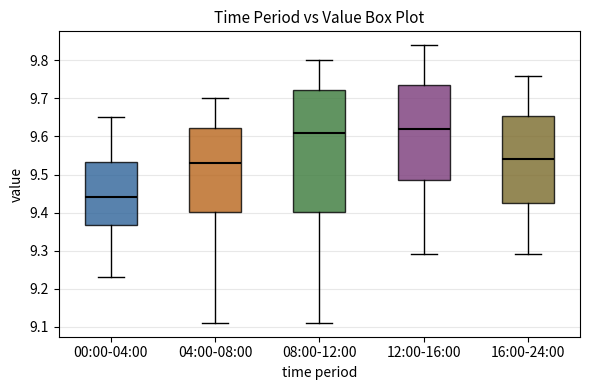

Reading left to right, read every box against the y-axis: the position of its median line, the range the box covers, and the ends of its whiskers. The values are not printed on the chart, so give them approximately, as read against the axis.

00:00-04:00: median 9.44, box 9.37 to 9.53, whiskers 9.23 to 9.65
04:00-08:00: median 9.53, box 9.40 to 9.62, whiskers 9.11 to 9.70
08:00-12:00: median 9.61, box 9.40 to 9.72, whiskers 9.11 to 9.80
12:00-16:00: median 9.62, box 9.49 to 9.74, whiskers 9.29 to 9.84
16:00-24:00: median 9.54, box 9.43 to 9.66, whiskers 9.29 to 9.76